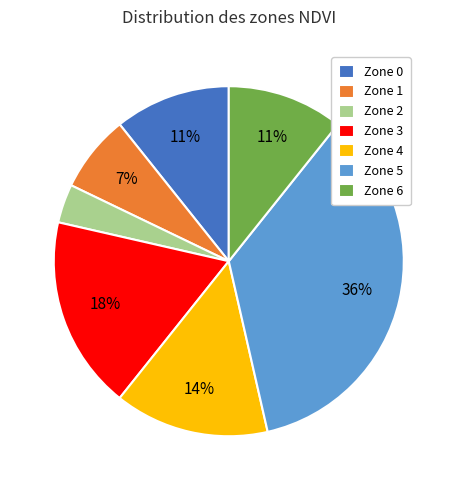

Does Zone 3 represent more than half of the total?

No